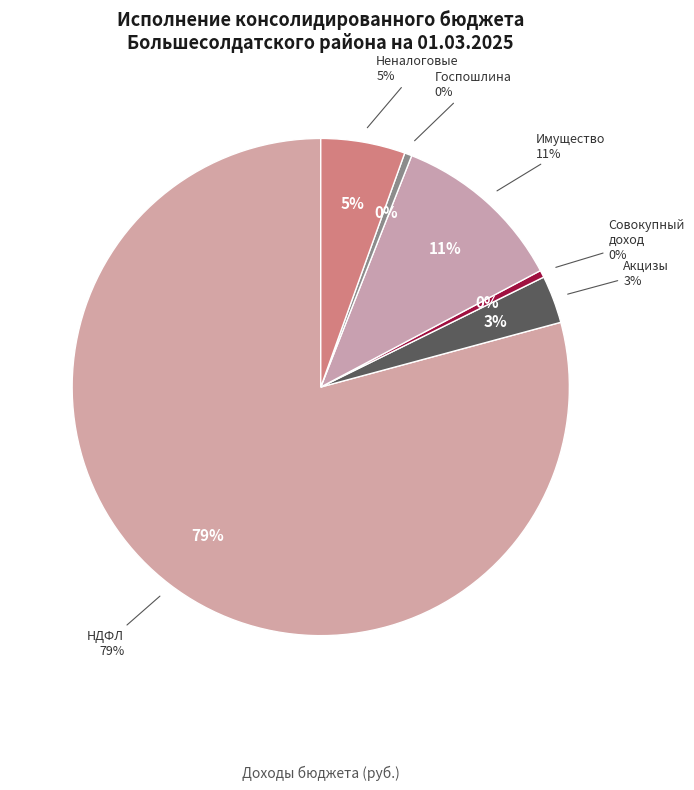

The НАЛОГ НА ИМУЩЕСТВО slice represents 24% of the pie. True or false?

False